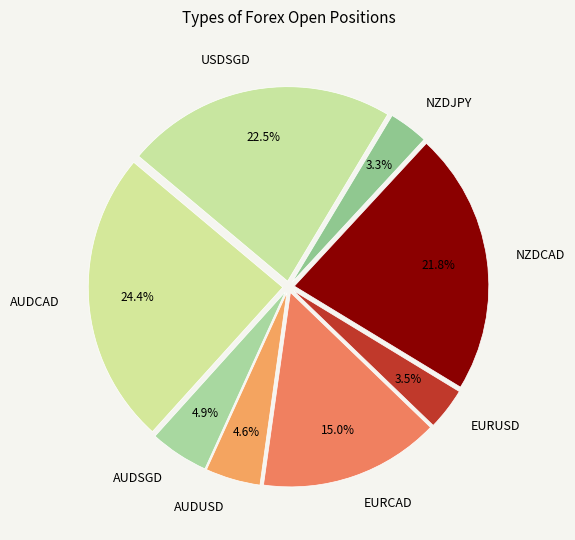

What is the ratio of the value at EURUSD to the value at NZDCAD?

0.2